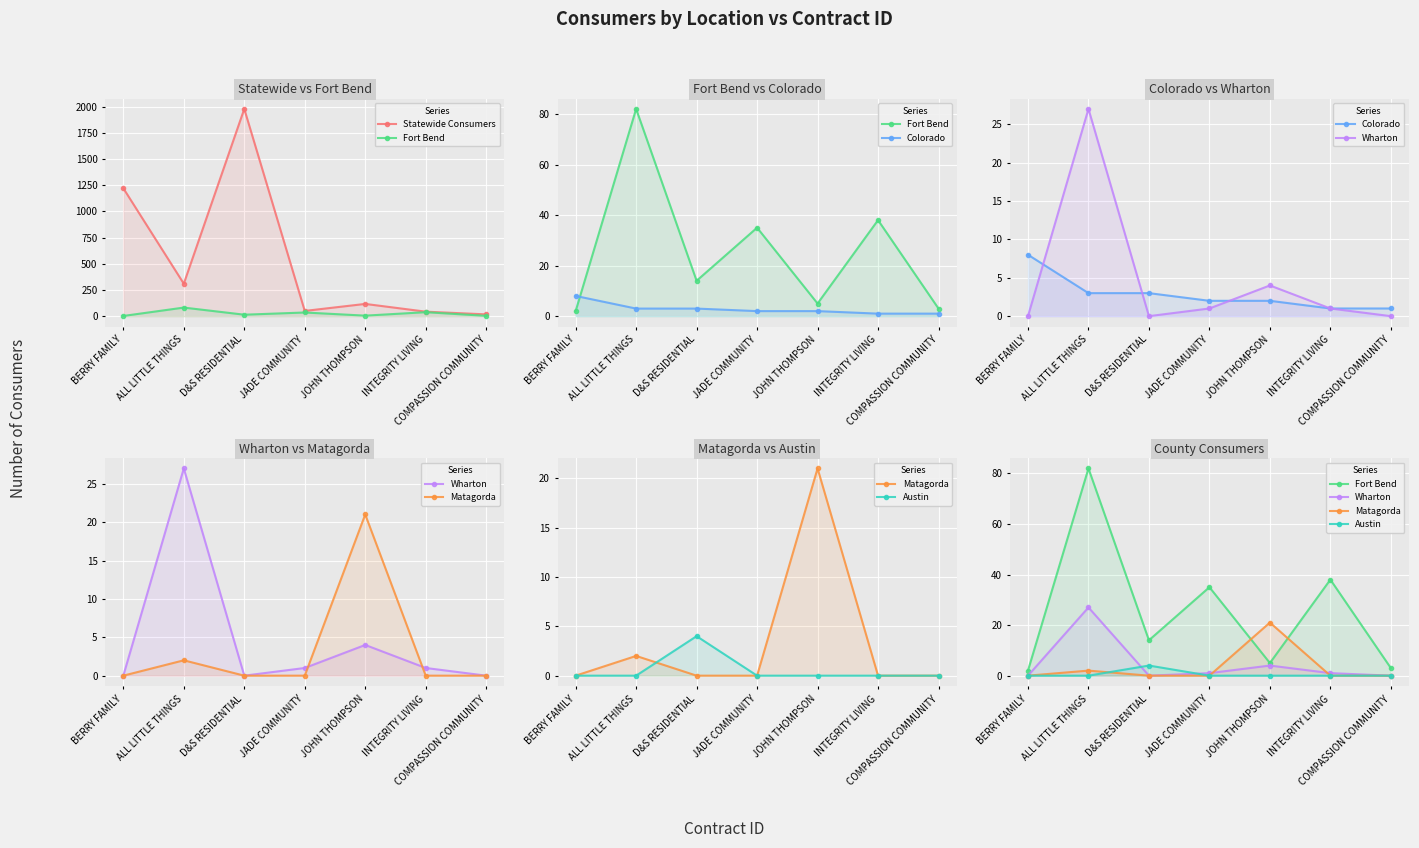

True or false: Statewide Consumers has more than 0 interior local peaks.

True